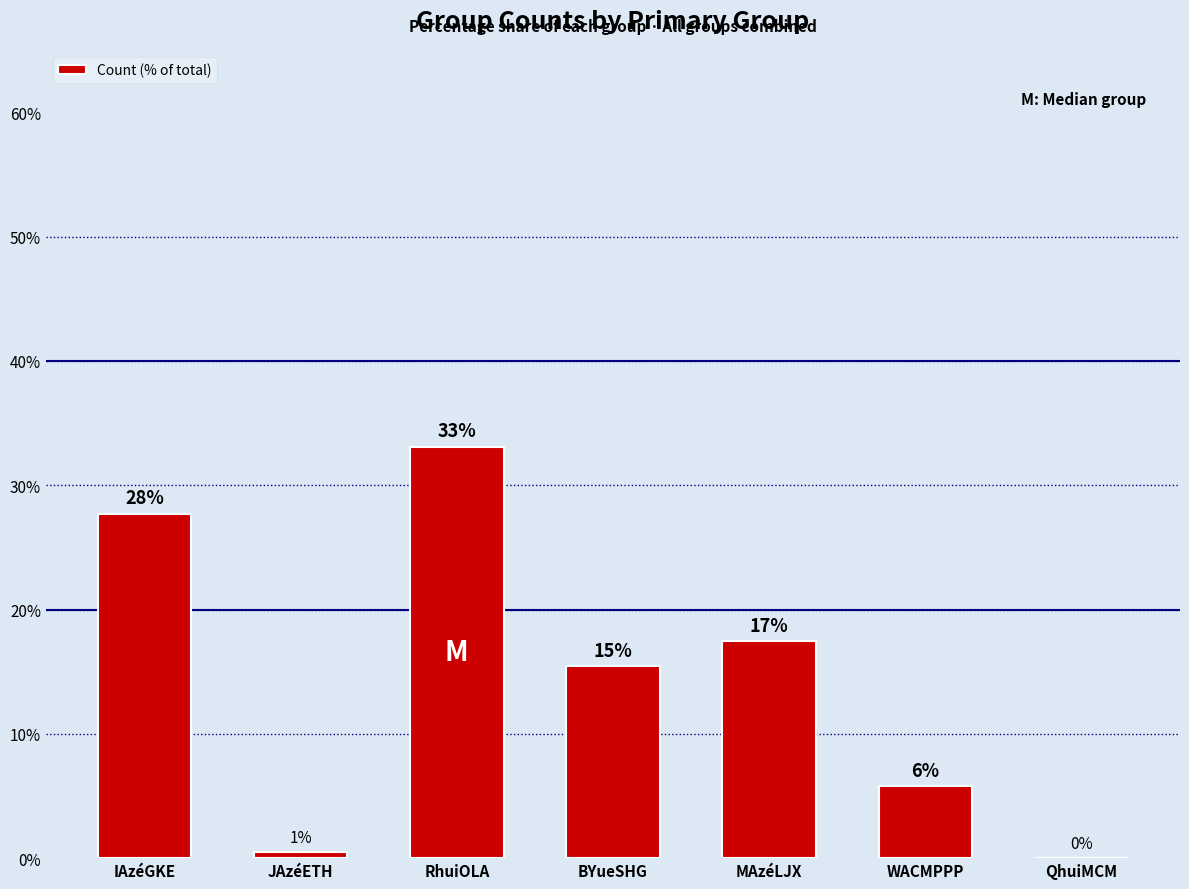

Reading left to right, extract all data points from this chart.

IAzéGKE=27.7	JAzéETH=0.5	RhuiOLA=33.1	BYueSHG=15.4	MAzéLJX=17.4	WACMPPP=5.8	QhuiMCM=0.0